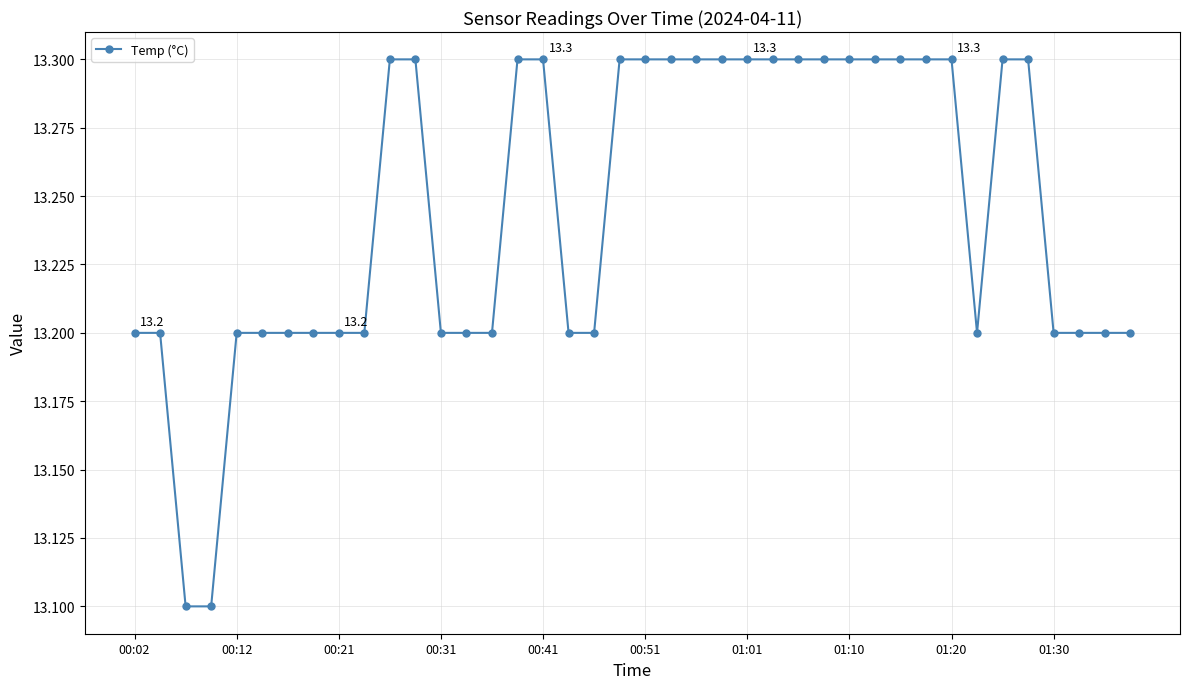

Count the values in the range 13 to 14.

40